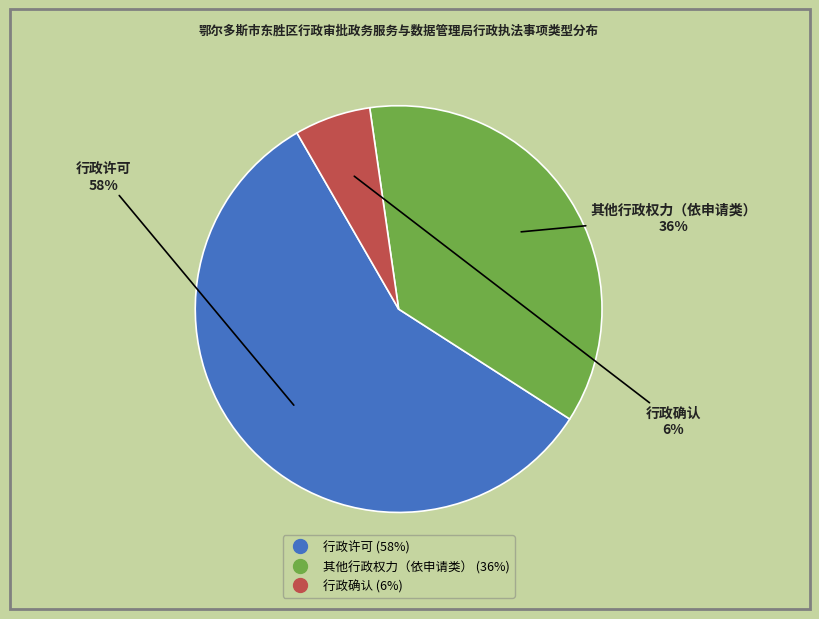

Count the number of slices in the pie.

3